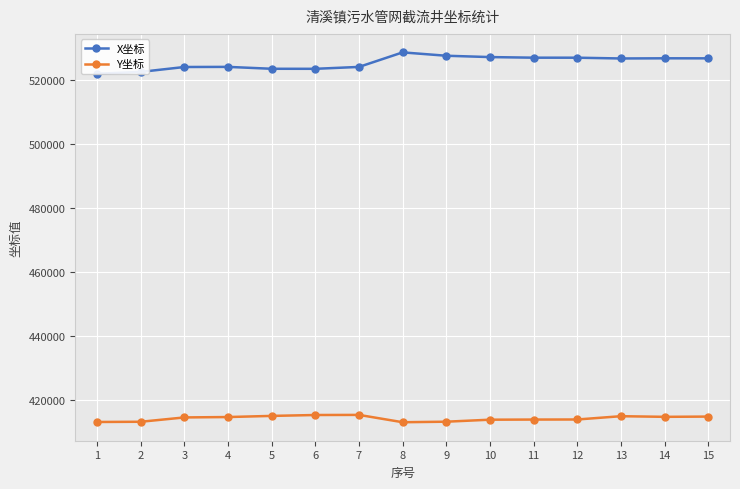

What is the total value across all series at 2?

935805.0